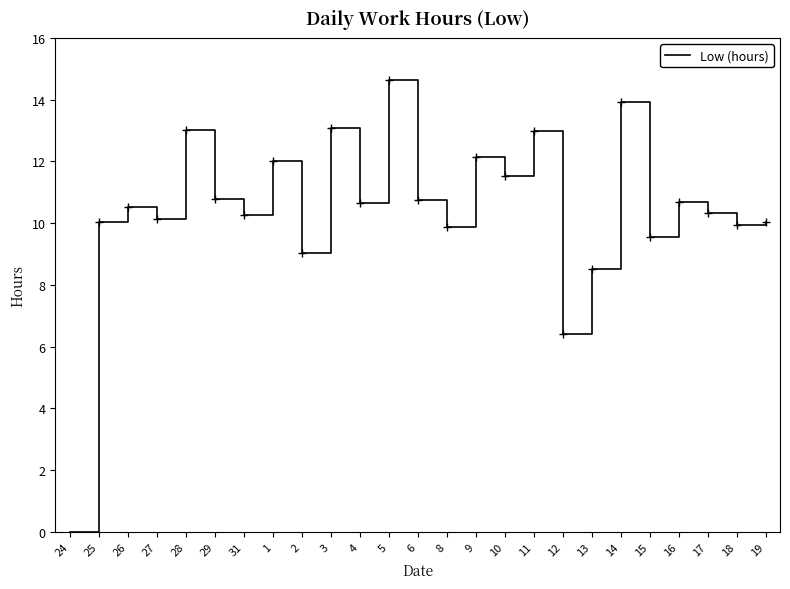

What is the maximum value shown in the chart?

14.7